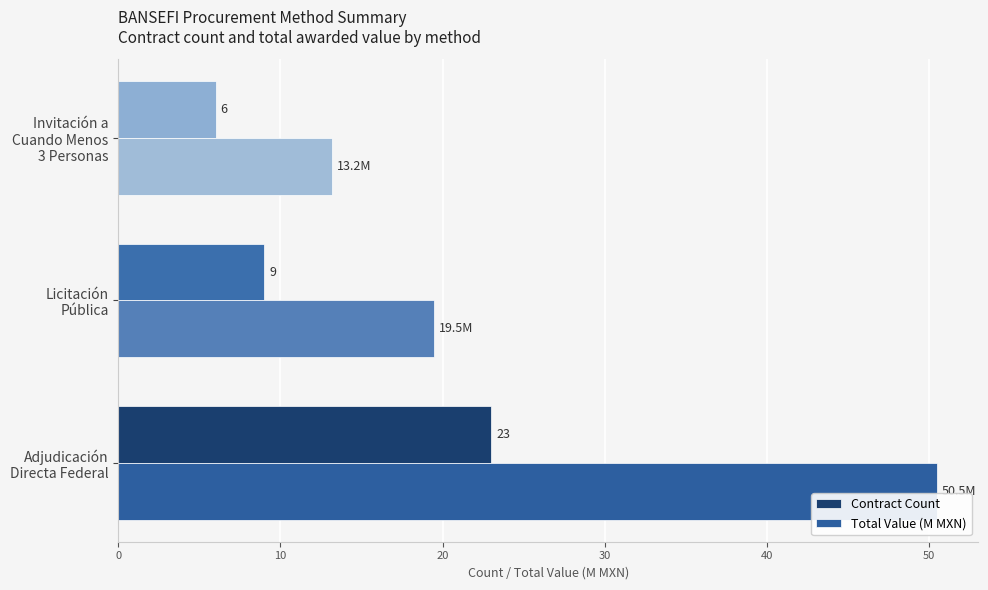

What is the difference between the maximum and second lowest values in the Total Value (M MXN) series?

31.0